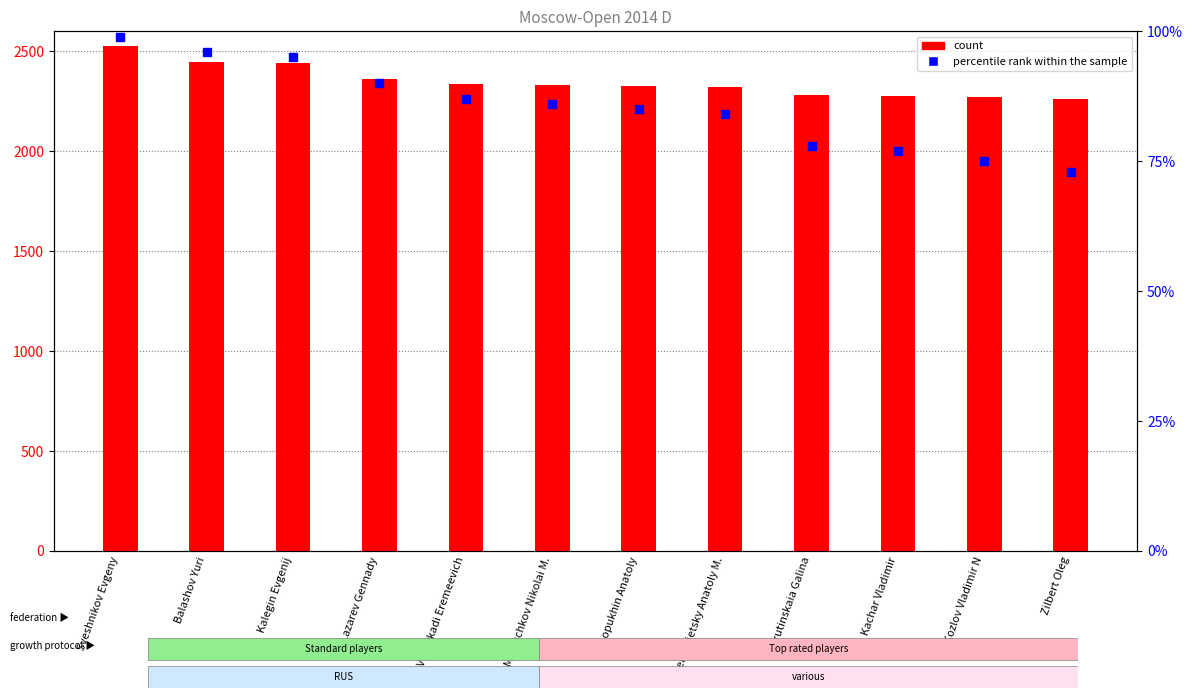

Is the value of count at Zilbert Oleg greater than the value of percentile rank within the sample at Lopukhin Anatoly?

Yes